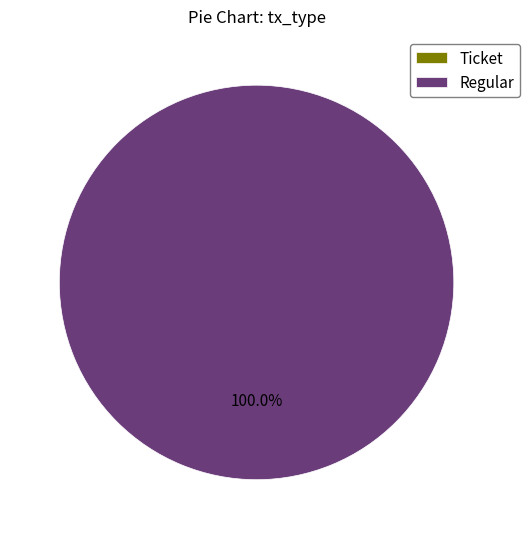

What is the total percentage of Ticket (io_index=0) and Regular (io_index=5)?

100.0%